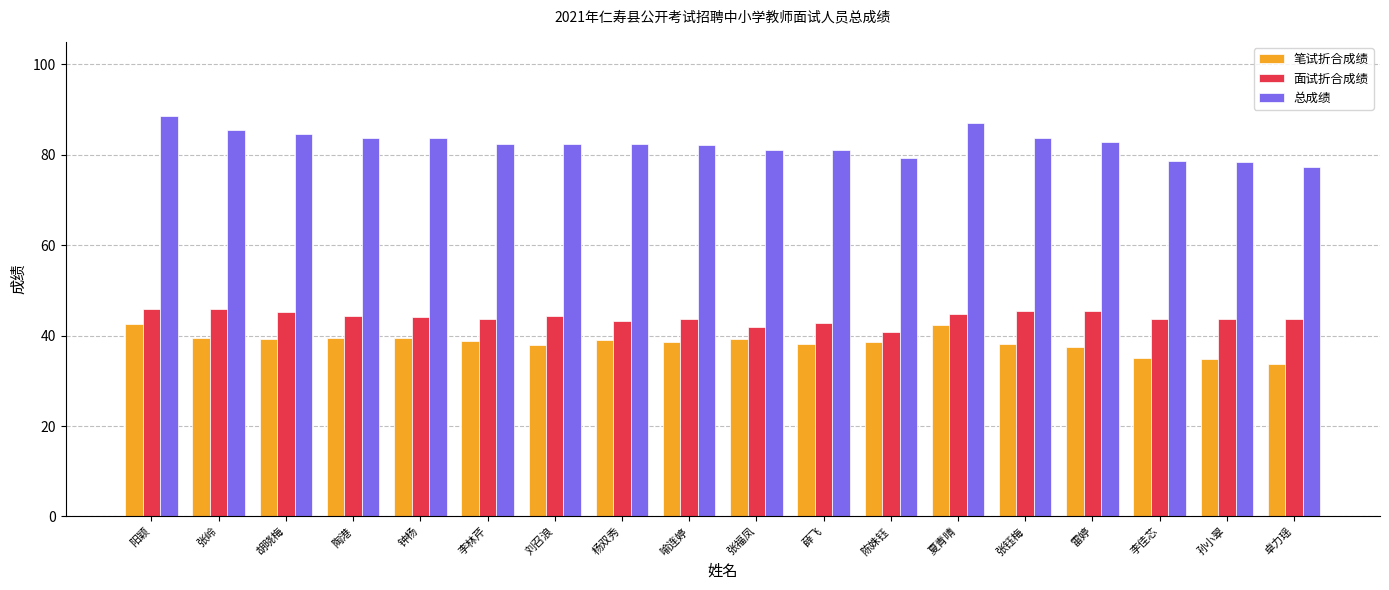

List the series in order of their peak value, highest first.

总成绩, 面试折合成绩, 笔试折合成绩